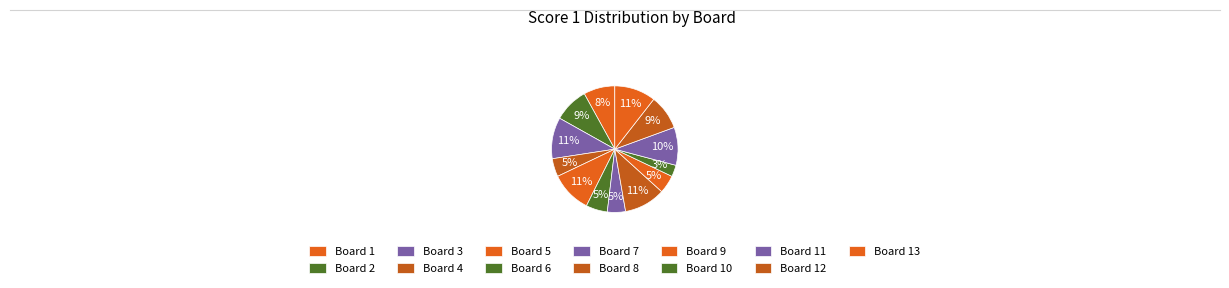

Does Board 9 account for over 50% of the chart?

No